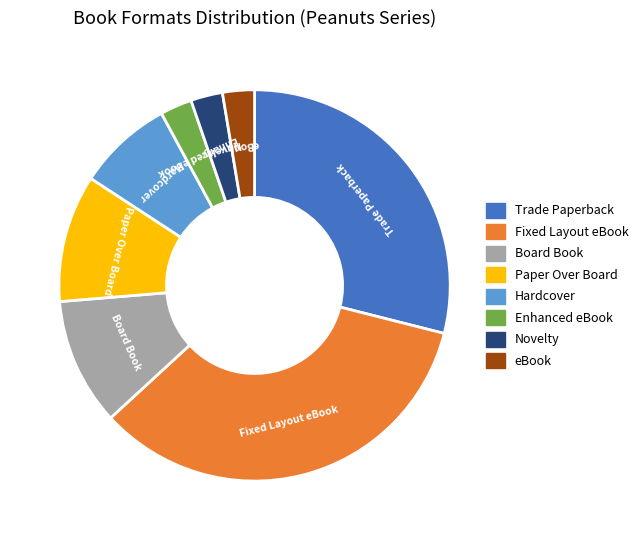

Is there any slice that represents more than half of the pie?

No